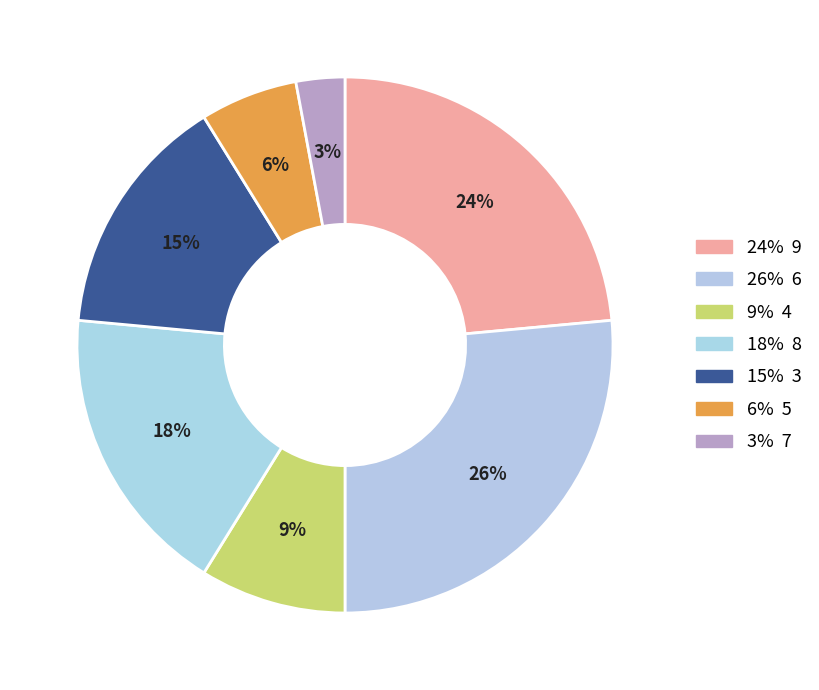

How many segments does this pie chart have?

7